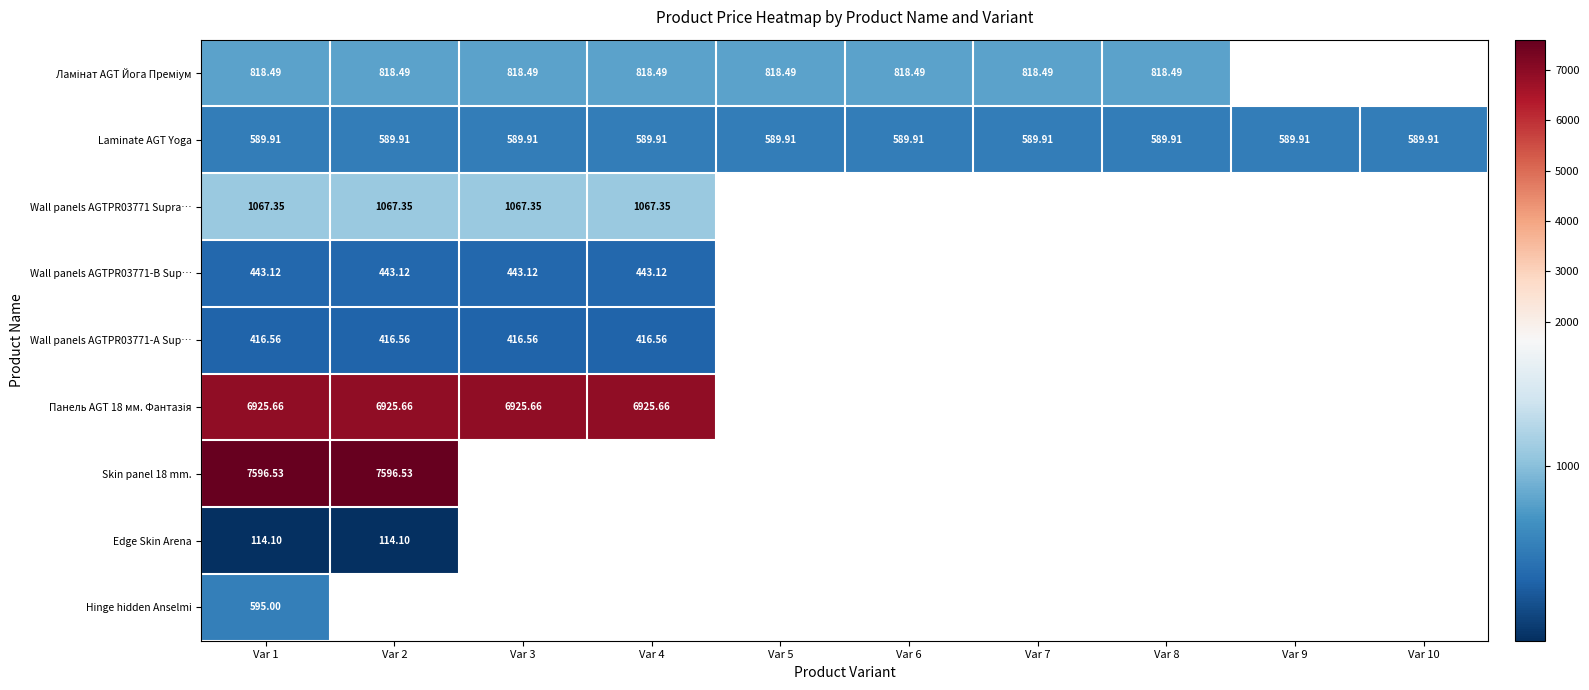

Is the value of Wall panels AGTPR03771 Supra… at Var 2 greater than the value of Laminate AGT Yoga at Var 5?

Yes